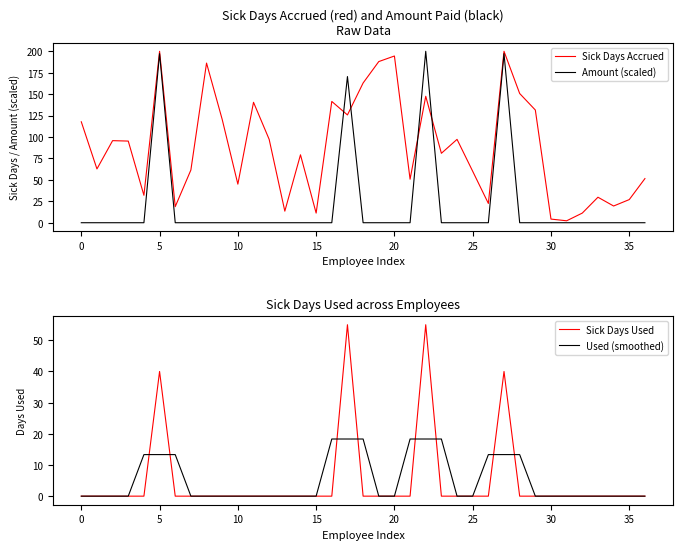

Which series has the largest total across all categories?

Sick Days Accrued